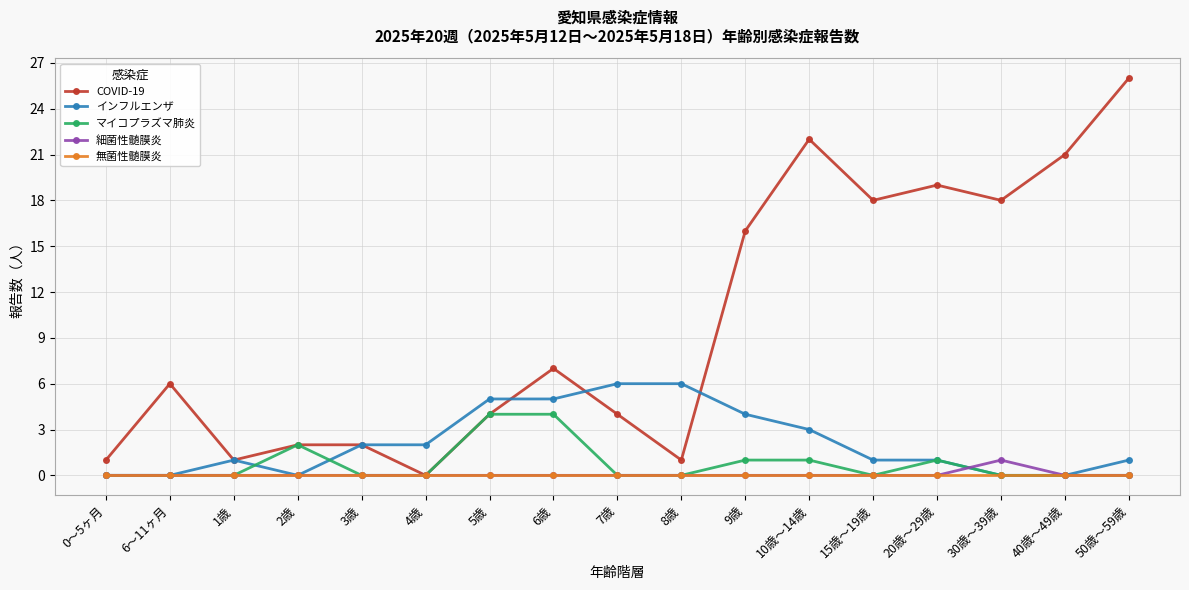

How many distinct data groups are displayed?

5